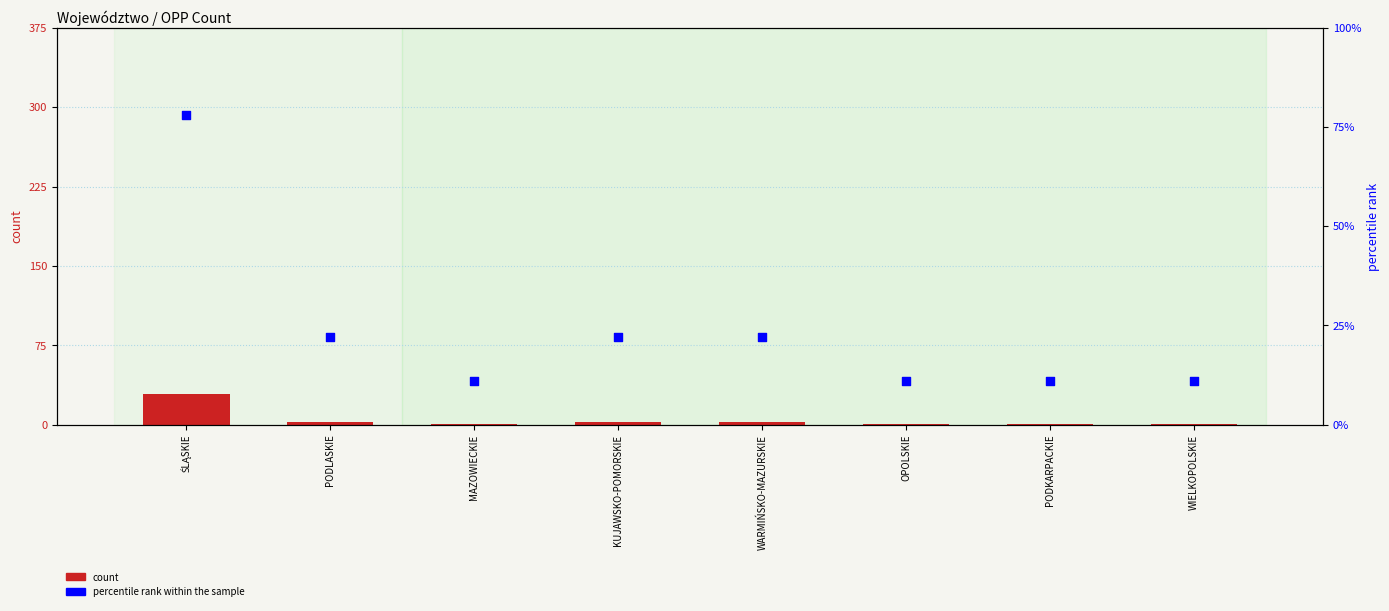

Which series reaches the maximum Y coordinate?

percentile rank within the sample